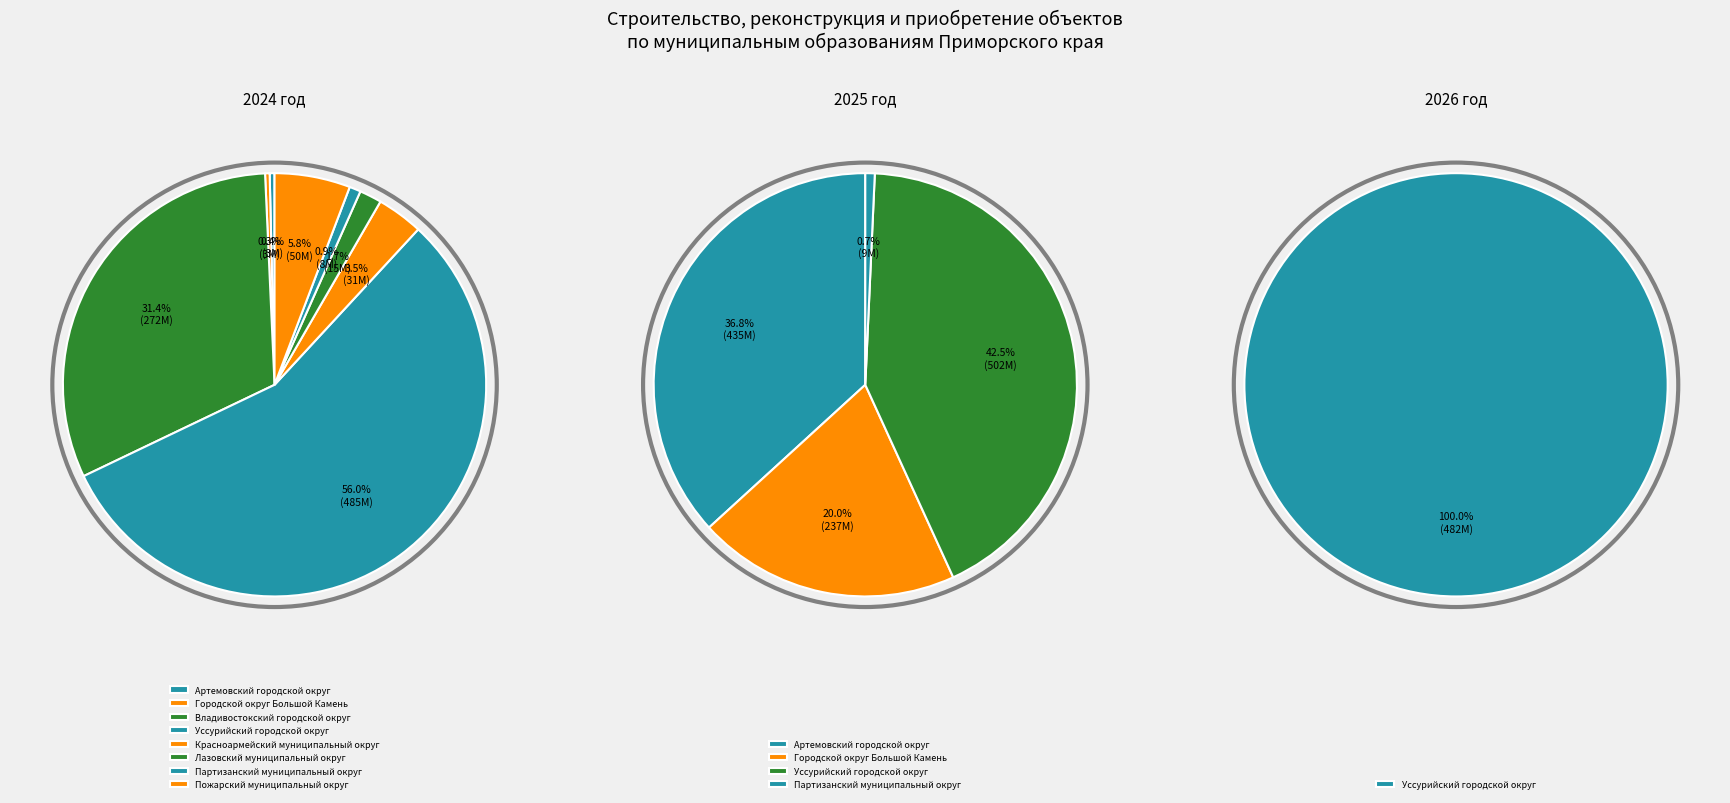

True or false: Владивостокский городской округ accounts for 31% of the total.

True